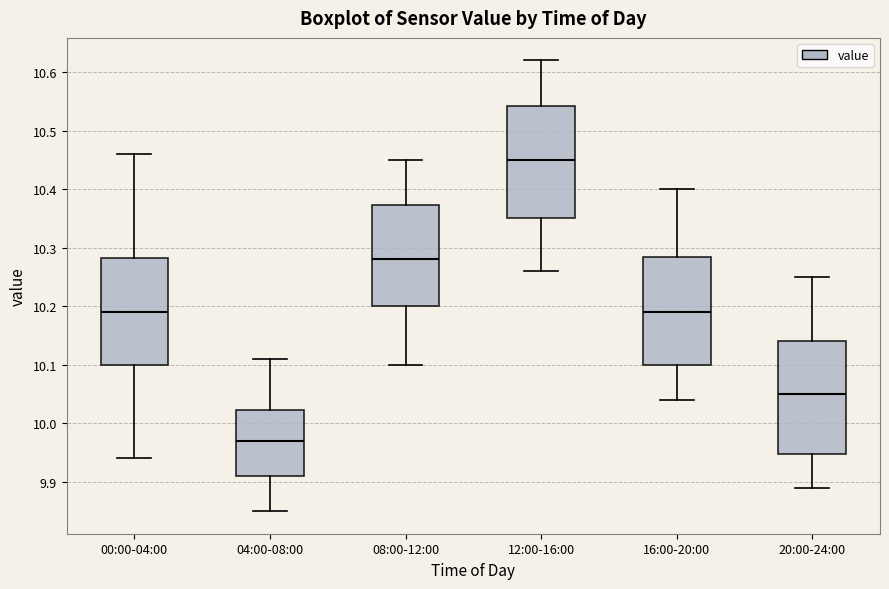

Where is the upper edge of the box for 20:00-24:00 on the y-axis? The values are not printed on the chart, so give them approximately, as read against the axis.

10.14